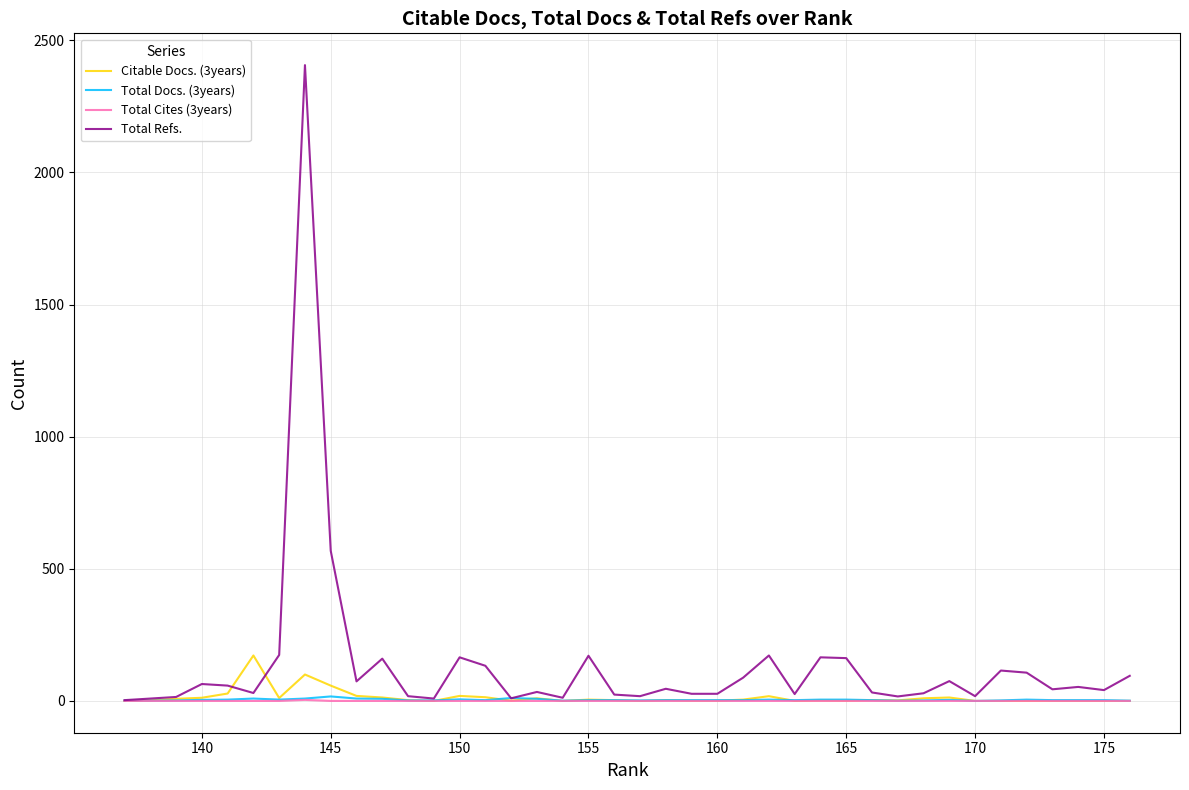

True or false: Total Refs. and Total Cites (3years) intersect in this chart.

False